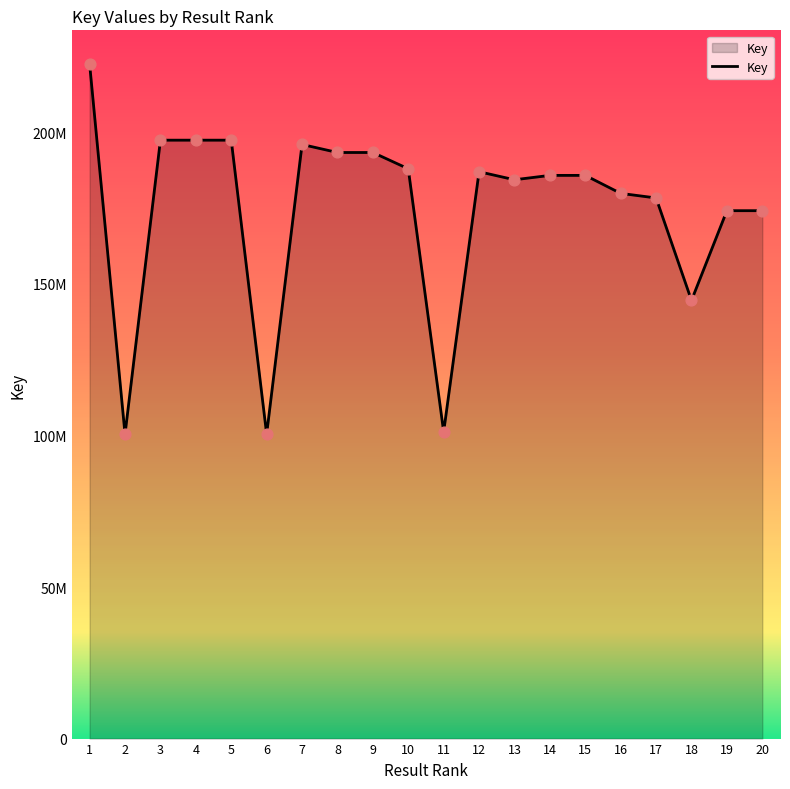

What is the ratio of the value at 5 to the value at 12?

1.1